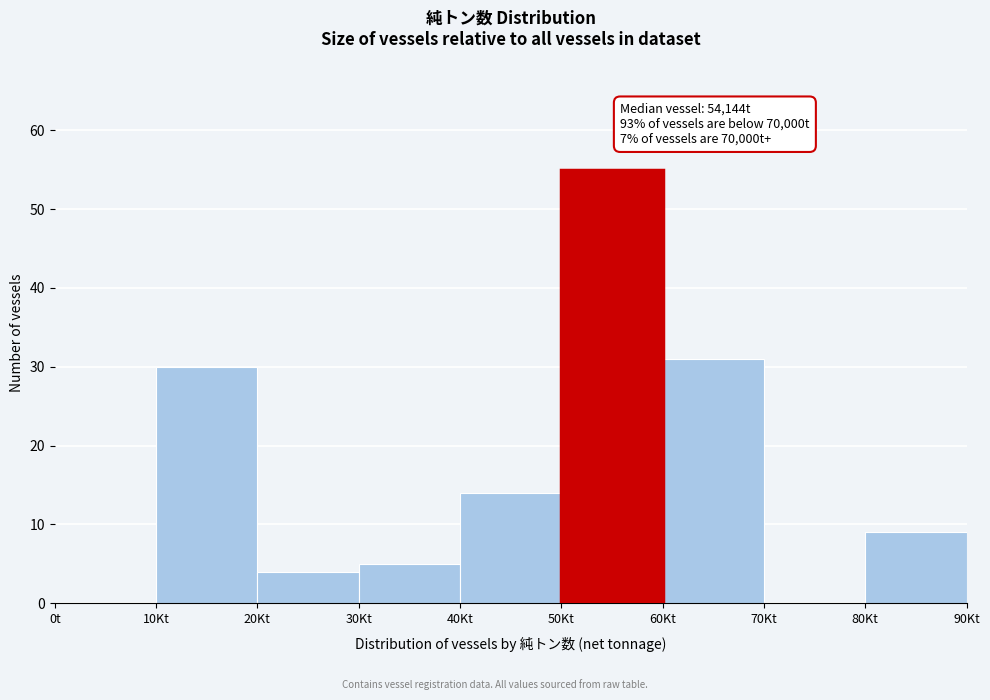

Reading left to right, list all the values displayed in this chart.

0t=0	10Kt=30	20Kt=4	30Kt=5	40Kt=14	50Kt=55	60Kt=31	70Kt=0	80Kt=9